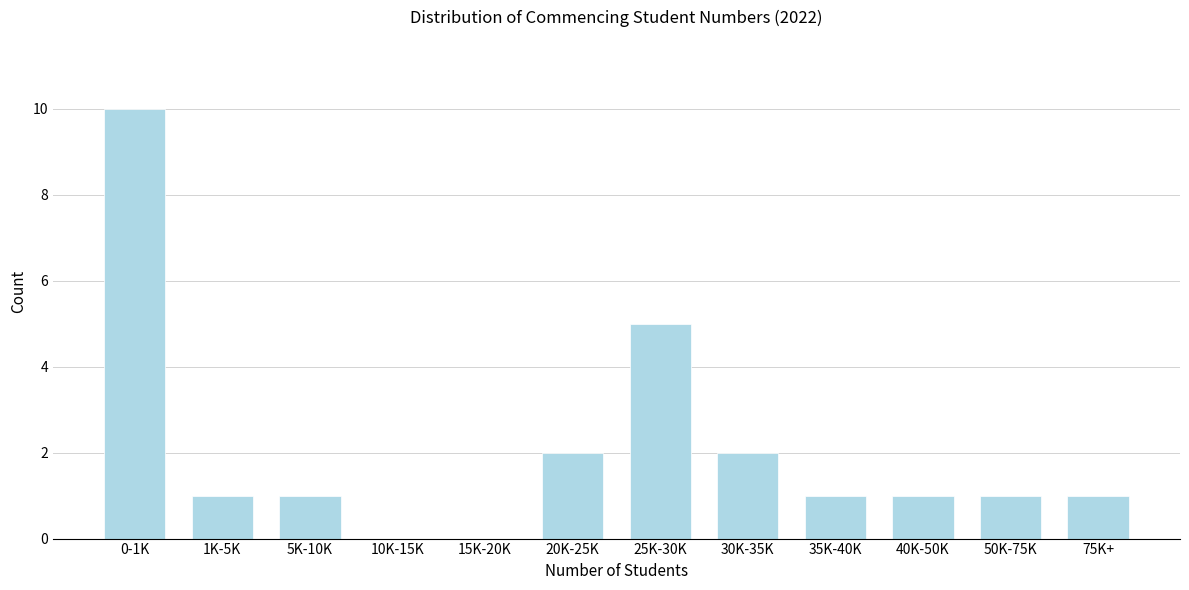

Reading left to right, what are all the values shown in this chart?

0-1K=10	1K-5K=1	5K-10K=1	10K-15K=0	15K-20K=0	20K-25K=2	25K-30K=5	30K-35K=2	35K-40K=1	40K-50K=1	50K-75K=1	75K+=1